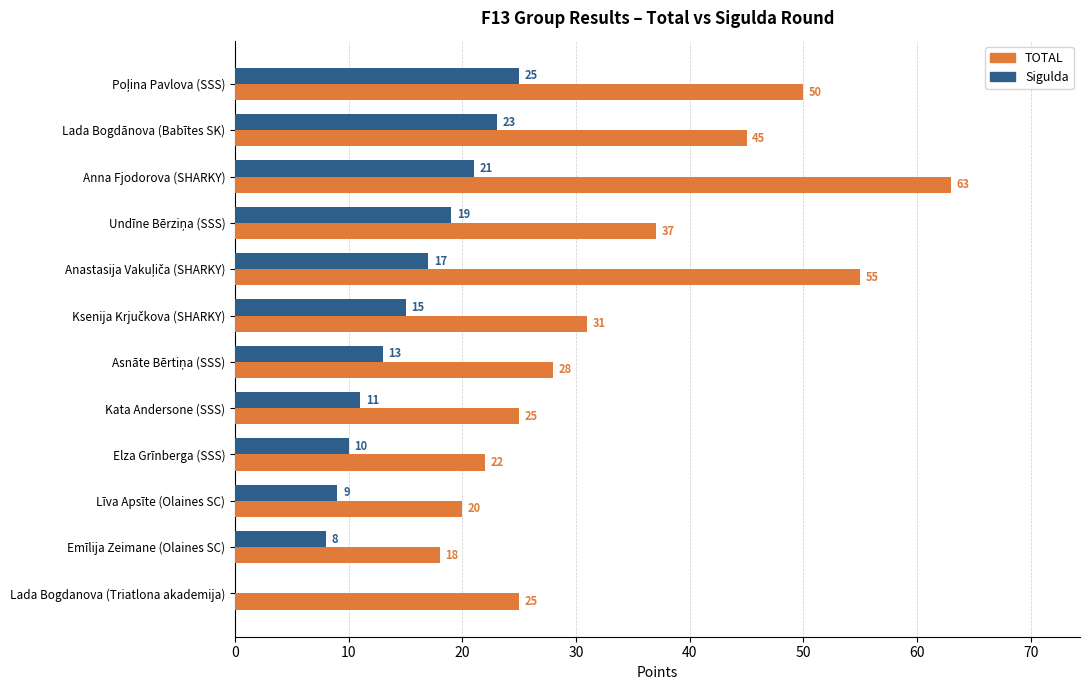

Between Anna Fjodorova (SHARKY) and Kata Andersone (SSS), which series saw the biggest shift?

TOTAL